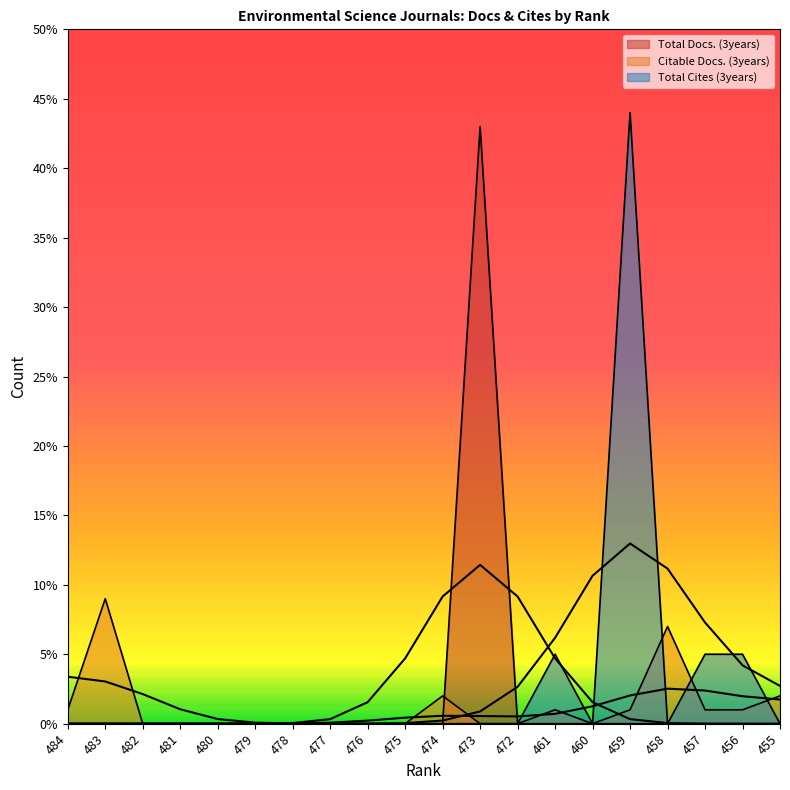

At which category does the chart reach its peak across all series?

459